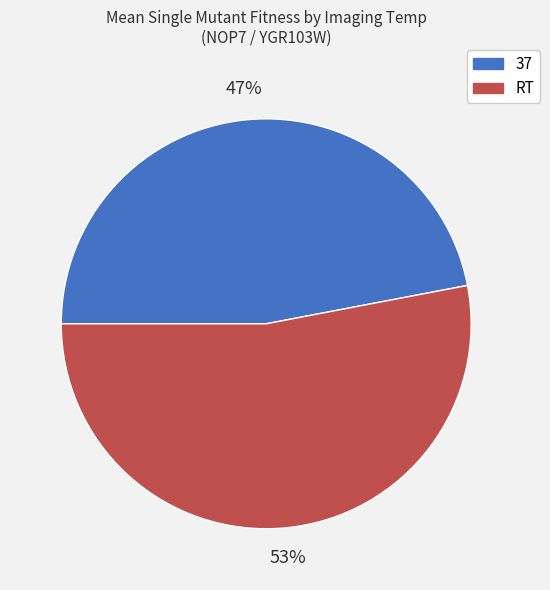

To the nearest percent, what percentage of the pie is RT?

53%